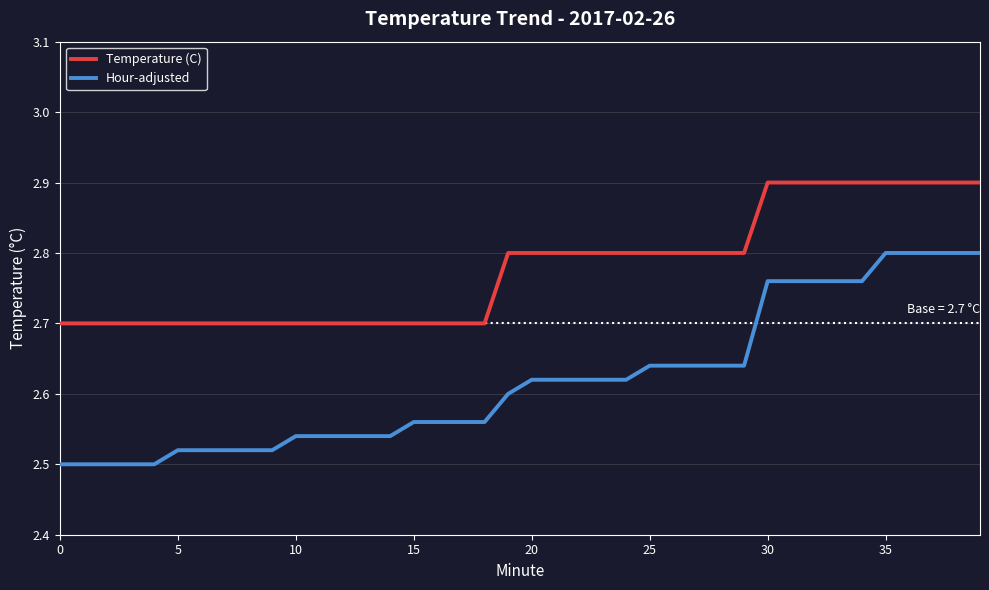

What is the lowest value of the Temperature (C) series?

2.7